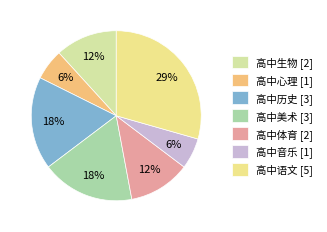

Which category has the biggest portion of the pie?

高中语文